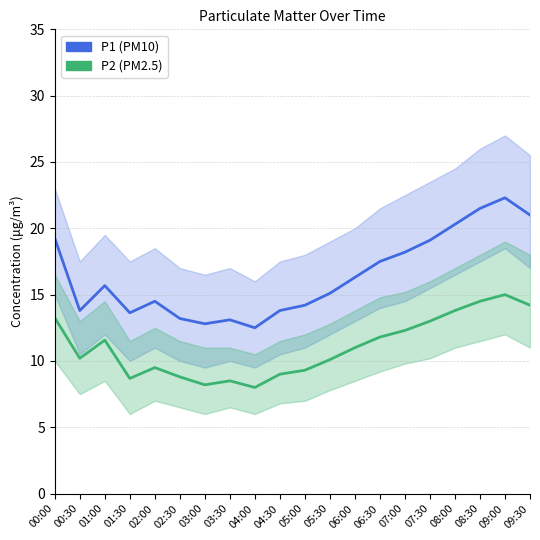

List the series in order of their overall mean, lowest first.

P2 (PM2.5), P1 (PM10)